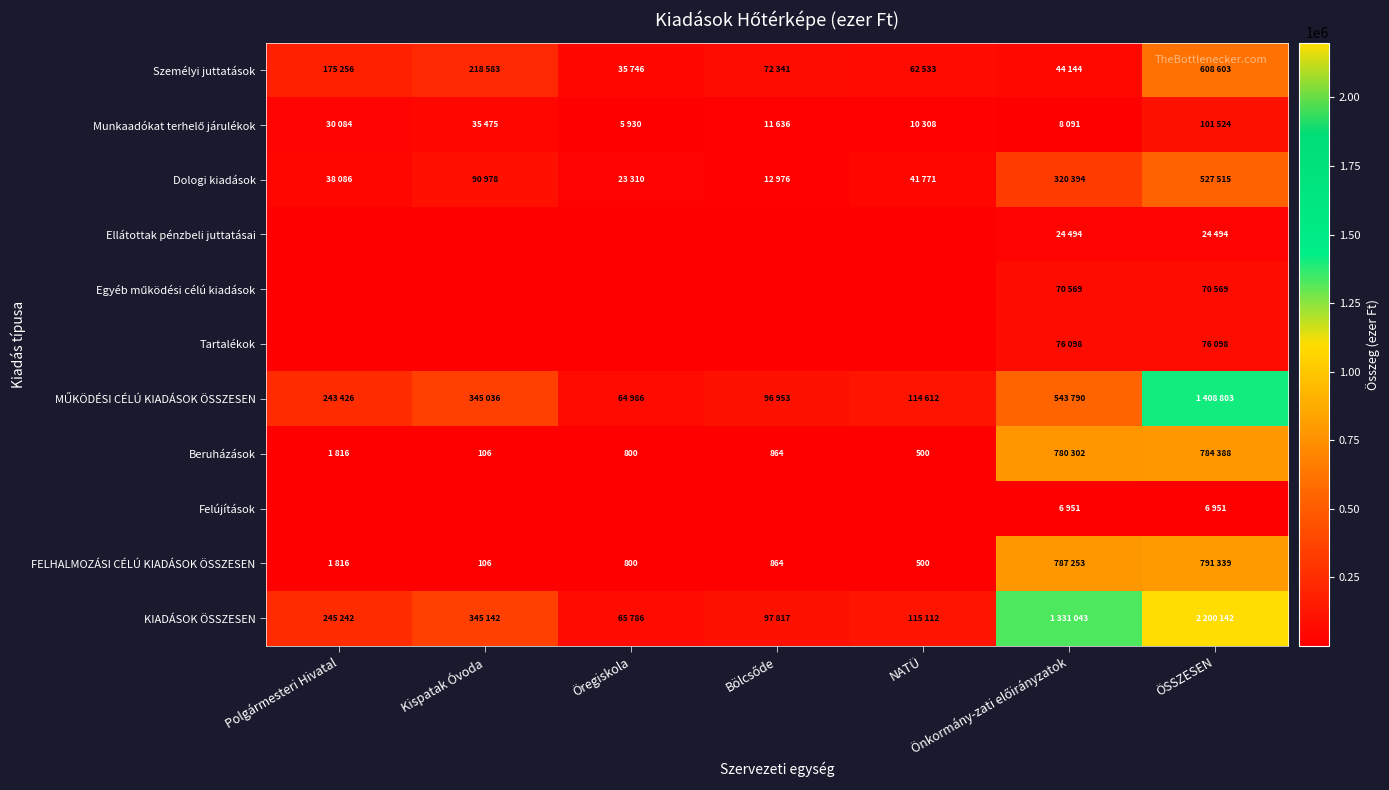

What is the sum of the Munkaadókat terhelő járulékok values at Öregiskola and NATÜ?

16238